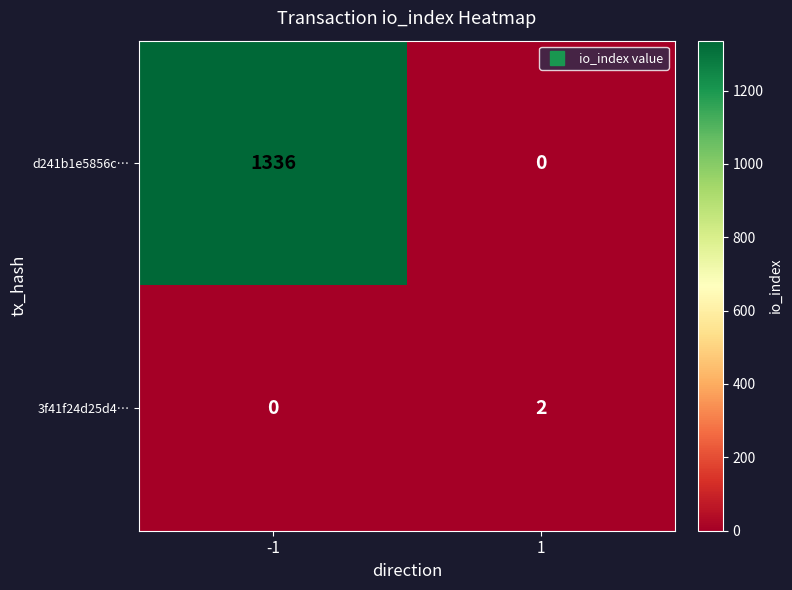

How many categories are shown in the chart?

2